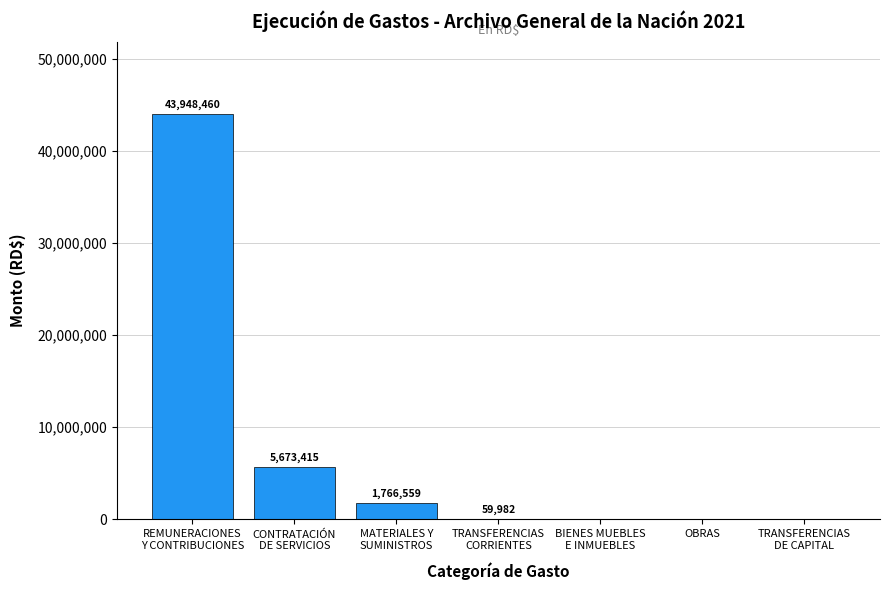

What is the greatest value displayed?

43948460.3